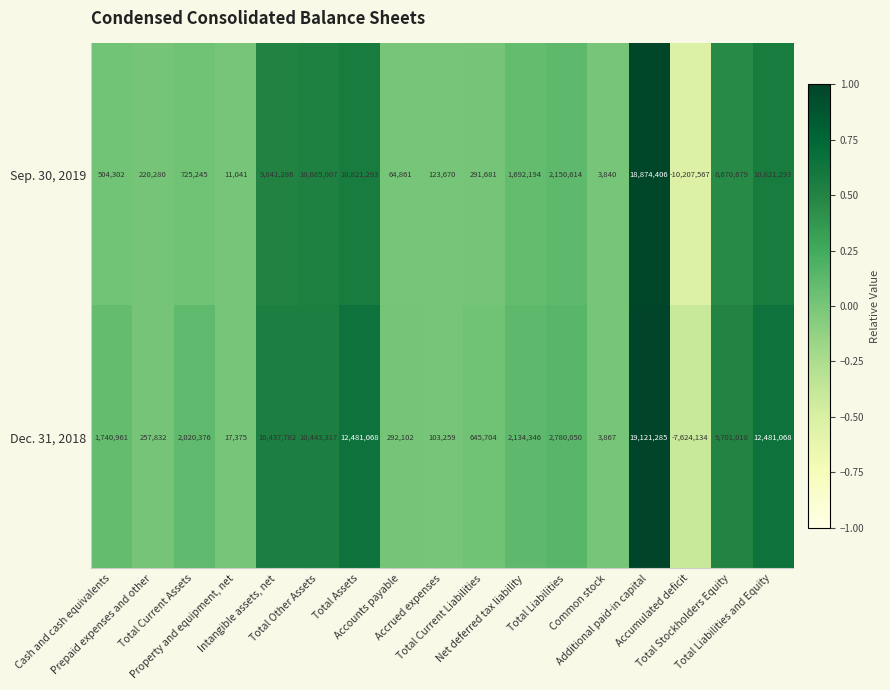

What is the sum of all Sep. 30, 2019 values?

64694125